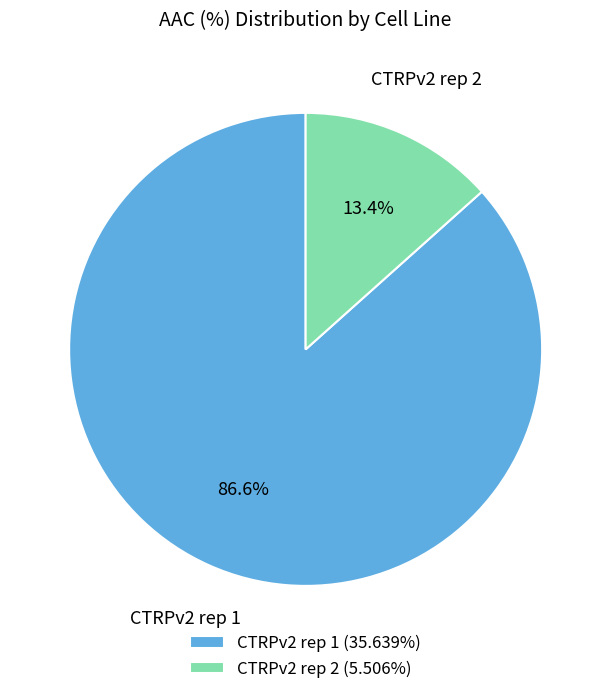

The CTRPv2 rep 2 slice represents 13% of the pie. True or false?

True